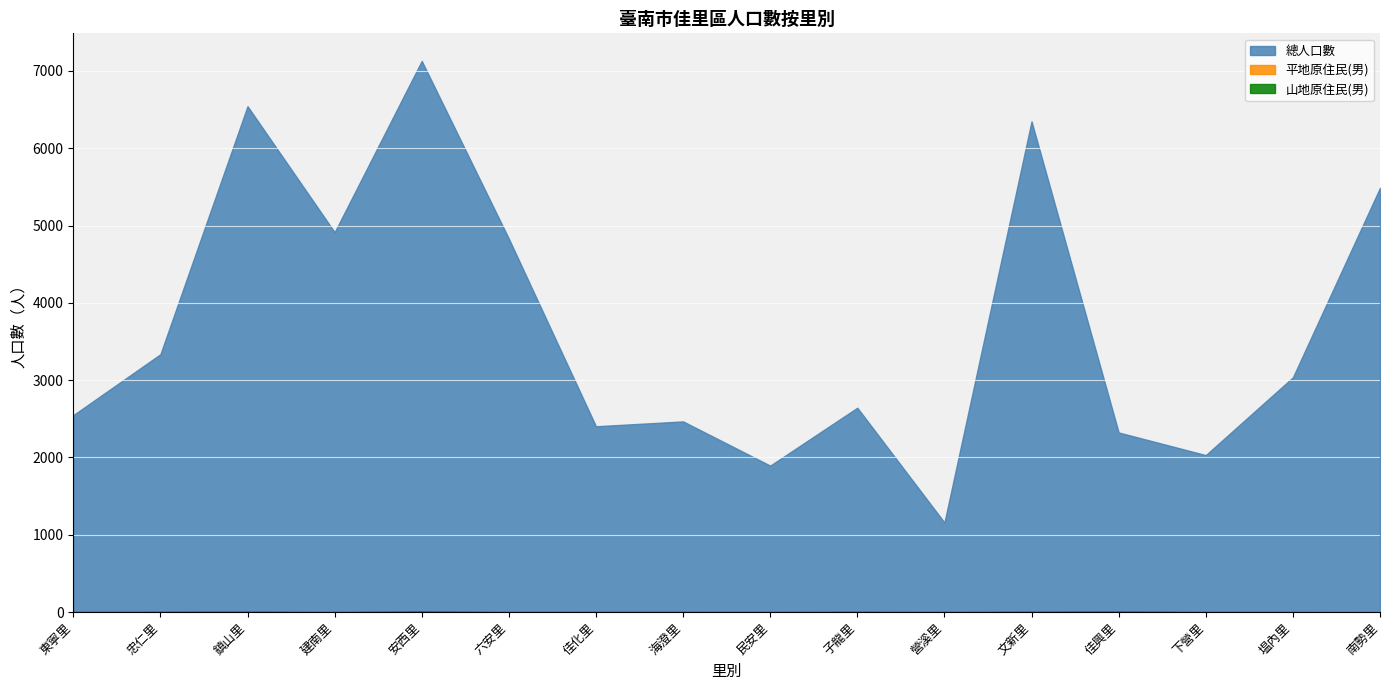

Is it true that 山地原住民(男) equals 3 at 子龍里?

True